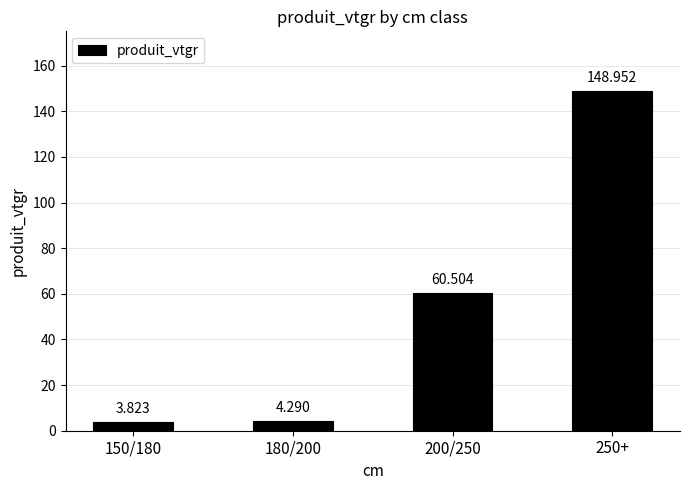

What is the label of the 2nd bar from the left?

180/200